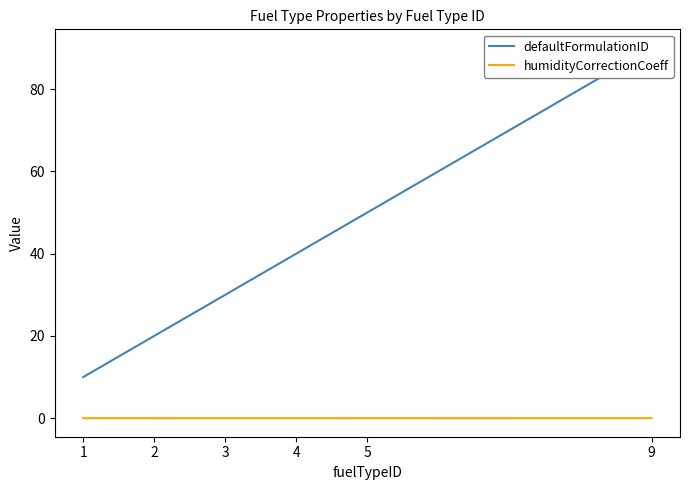

How many lines are shown in the chart?

2